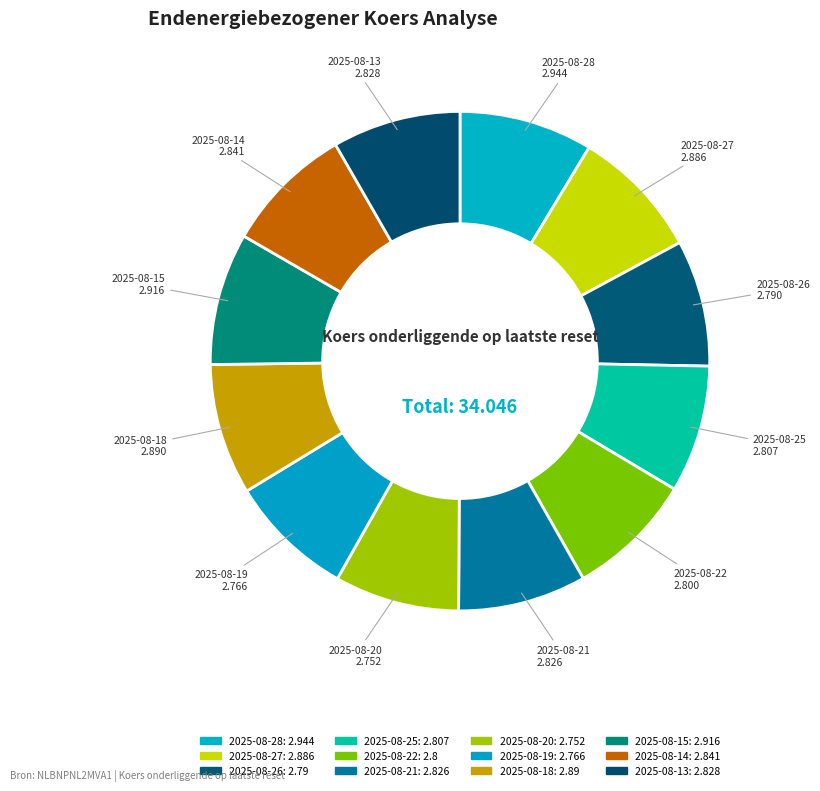

Does 2025-08-15 account for over 50% of the chart?

No